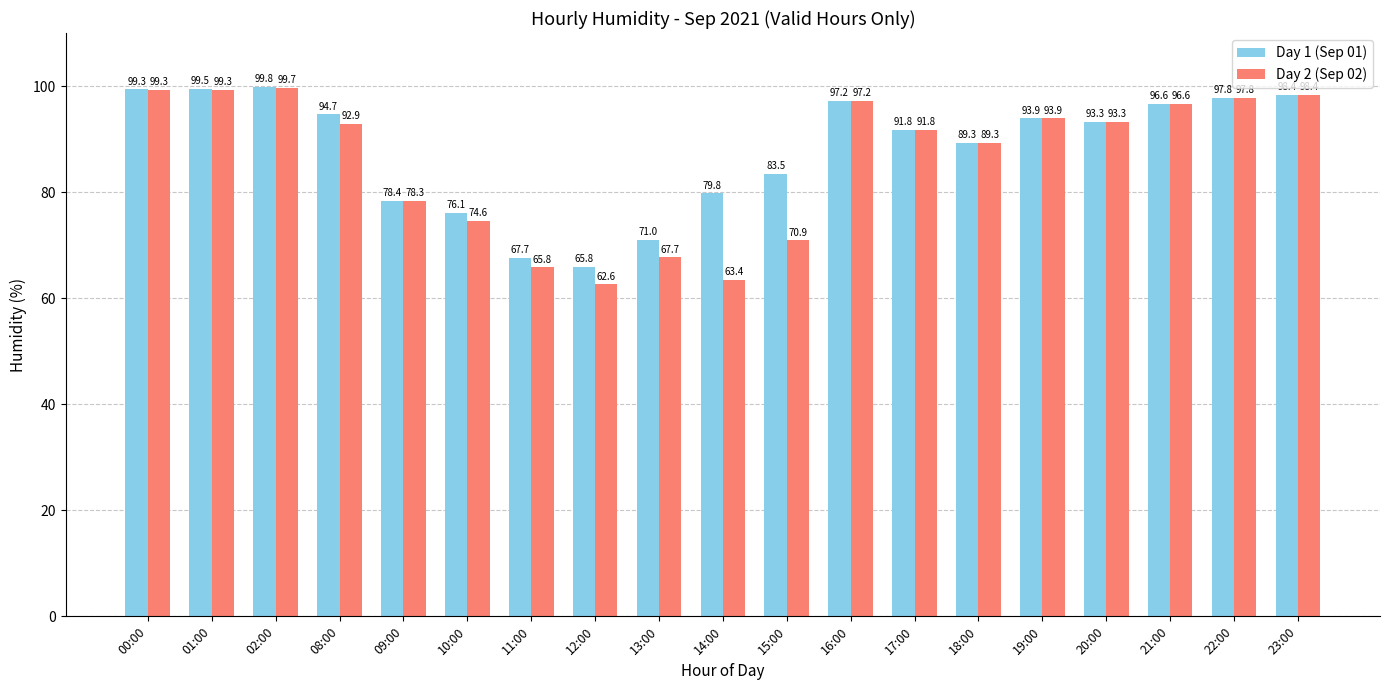

Is the value of Day 2 (Sep 02) at 08:00 greater than the value of Day 1 (Sep 01) at 11:00?

Yes